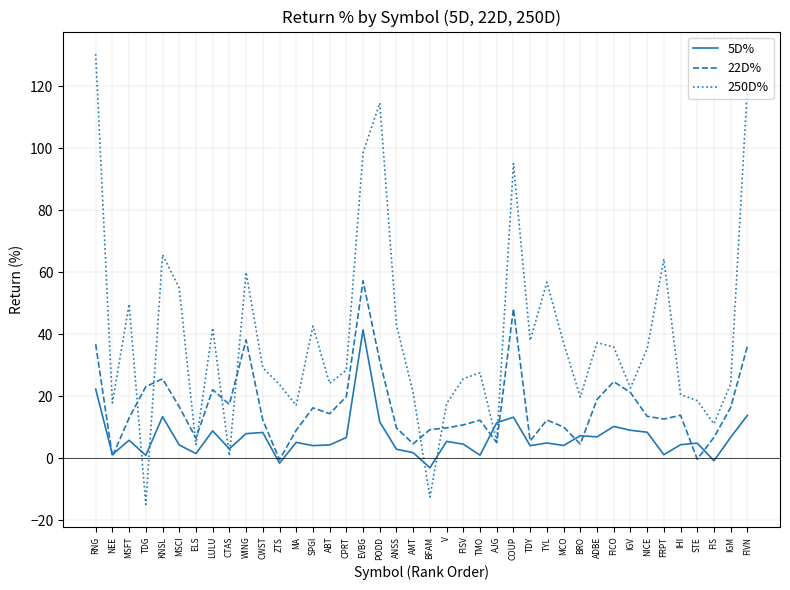

What position from the right is COUP?

15